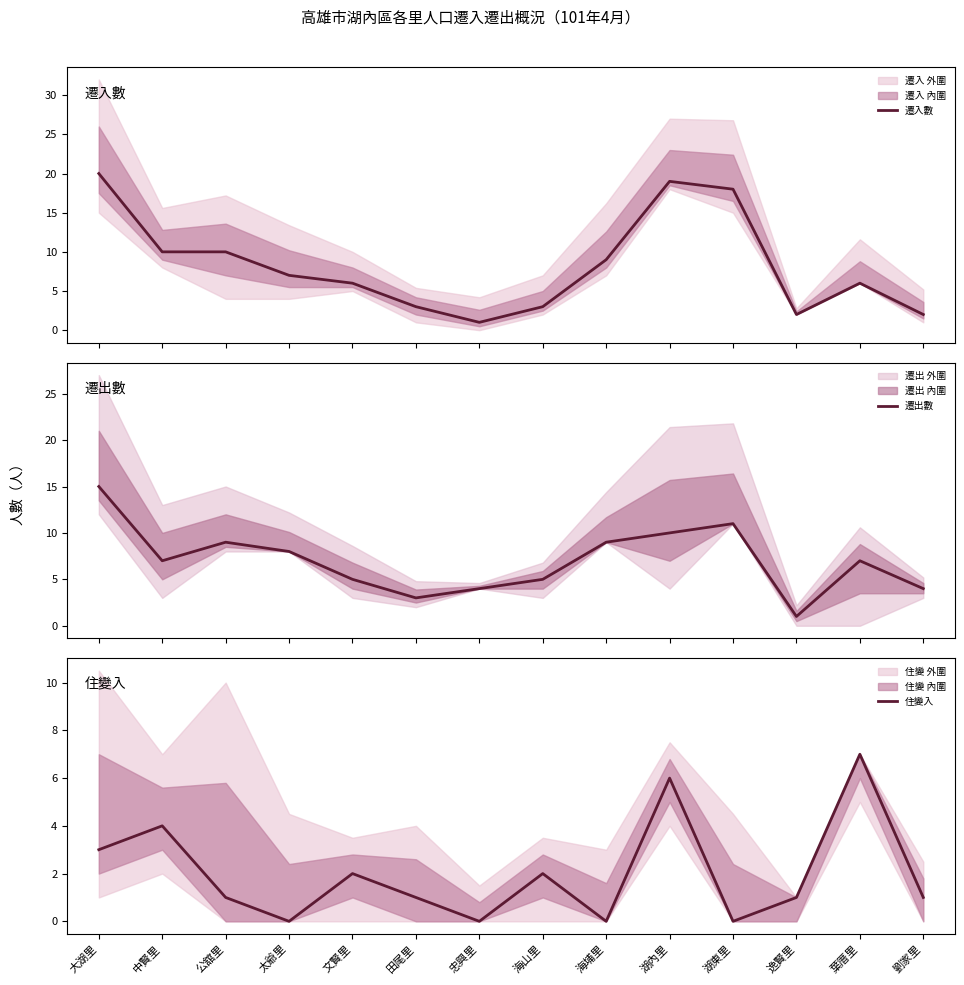

True or false: 遷入數 has more than 1 interior local peaks.

True